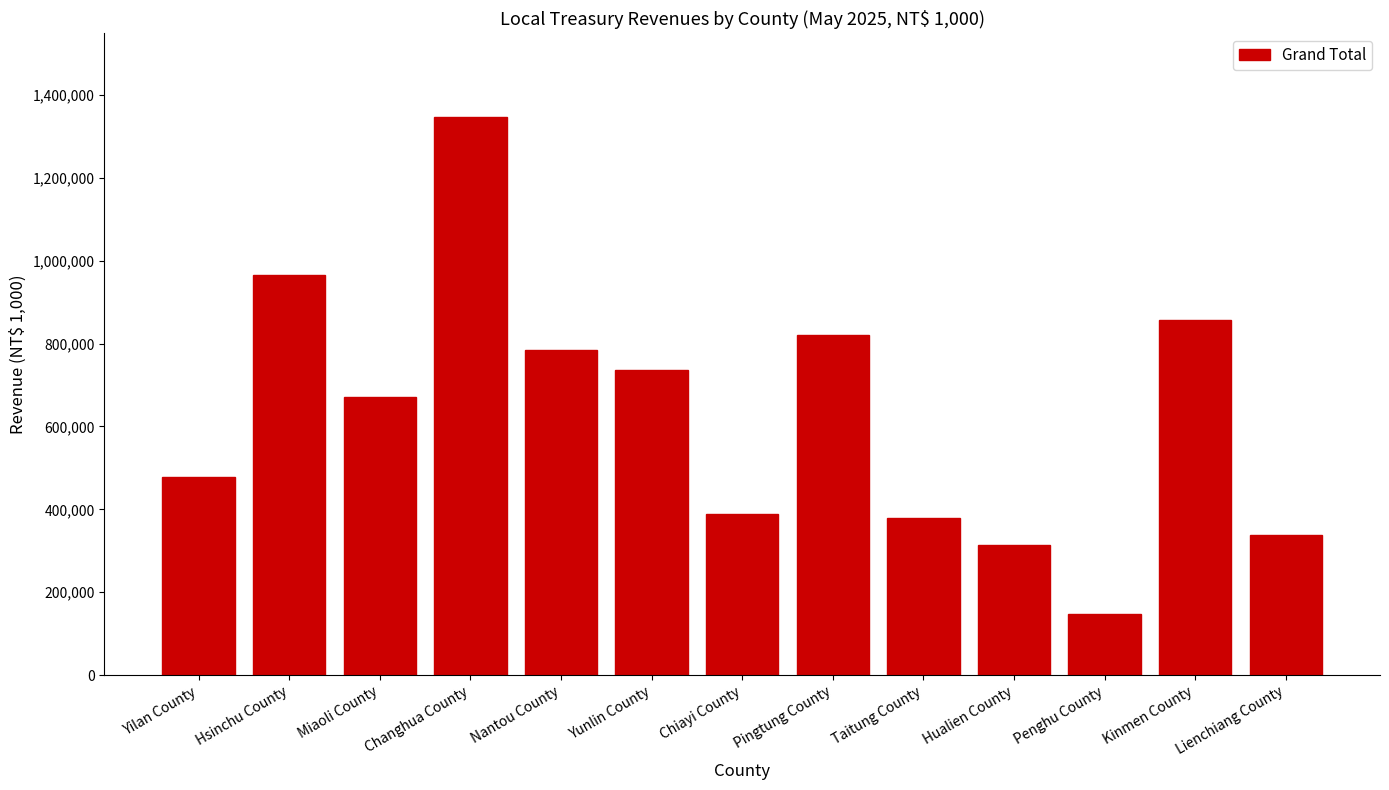

At which label does the data first exceed 671683?

Hsinchu County